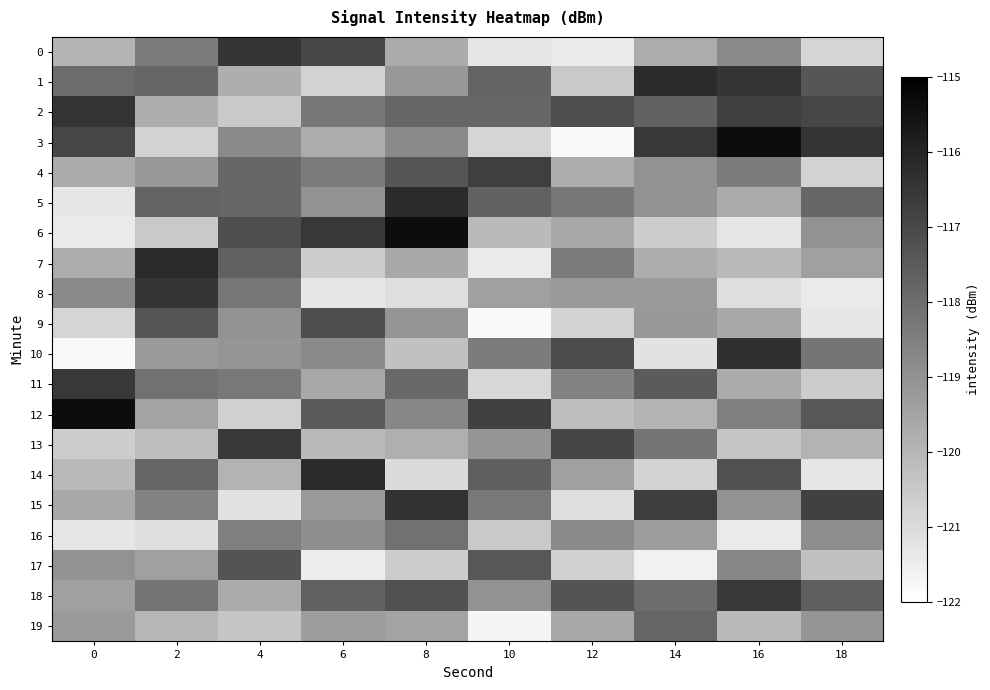

What is the total value across all series at 14?

-2377.9